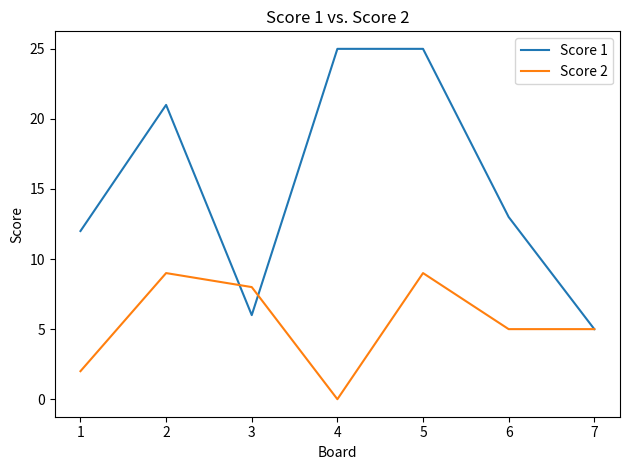

What is the difference between the maximum and minimum values in the Score 2 series?

9